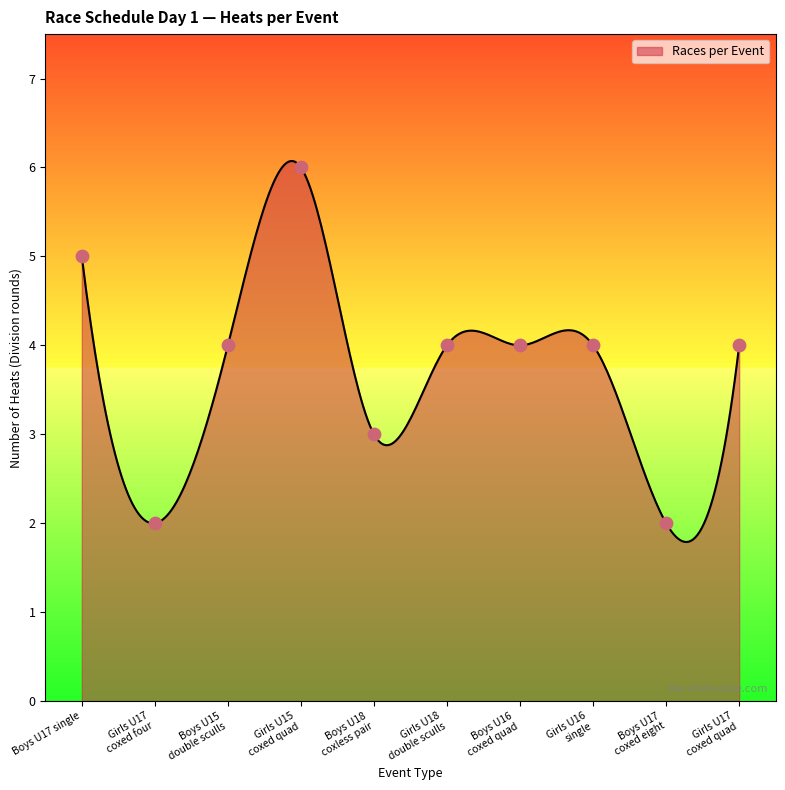

What is the maximum value for Races per Event?

6.1